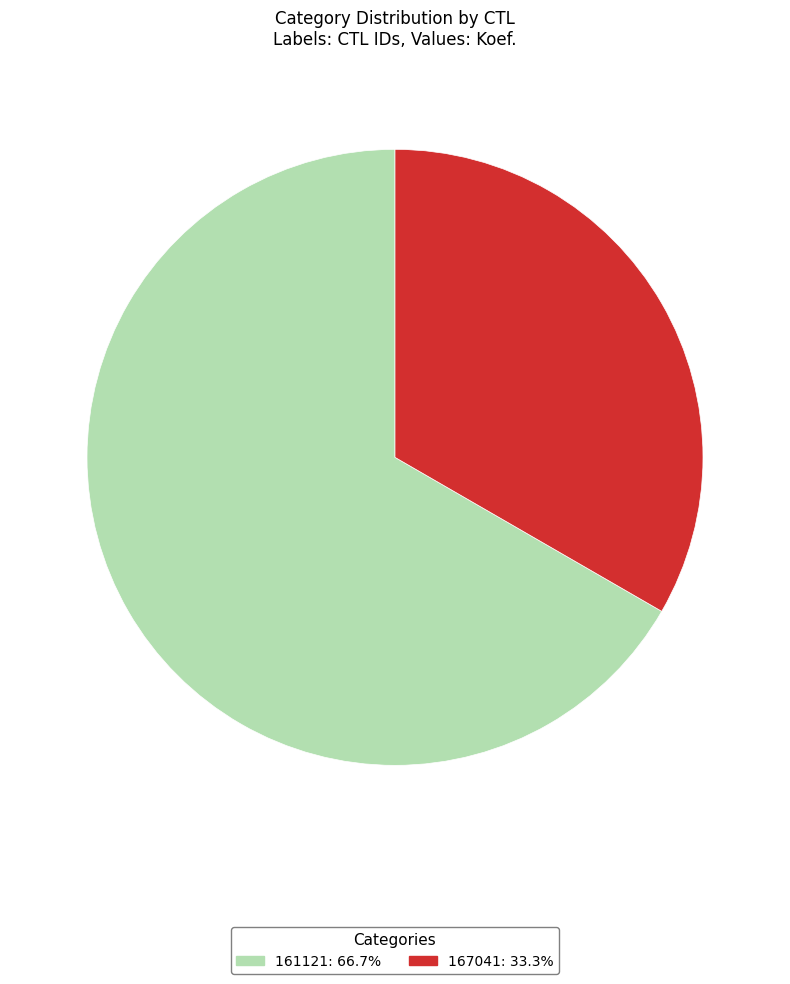

Which slice represents more than half of the pie?

161121